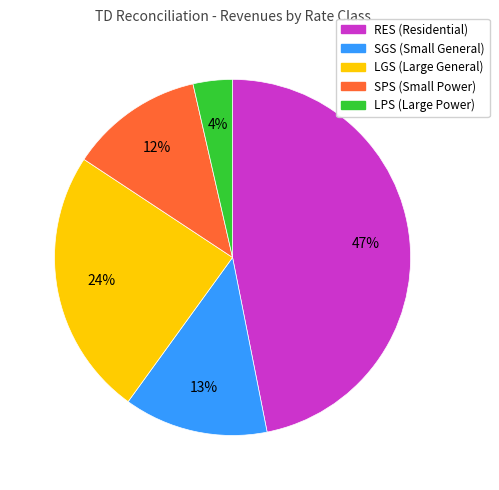

Which has a higher value, LGS or RES?

RES